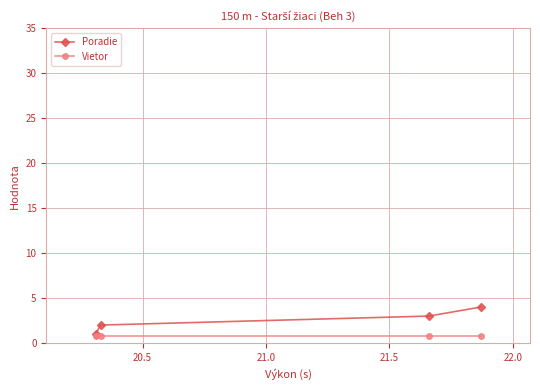

What is the value of the Poradie point at the 2nd from the left?

2.0